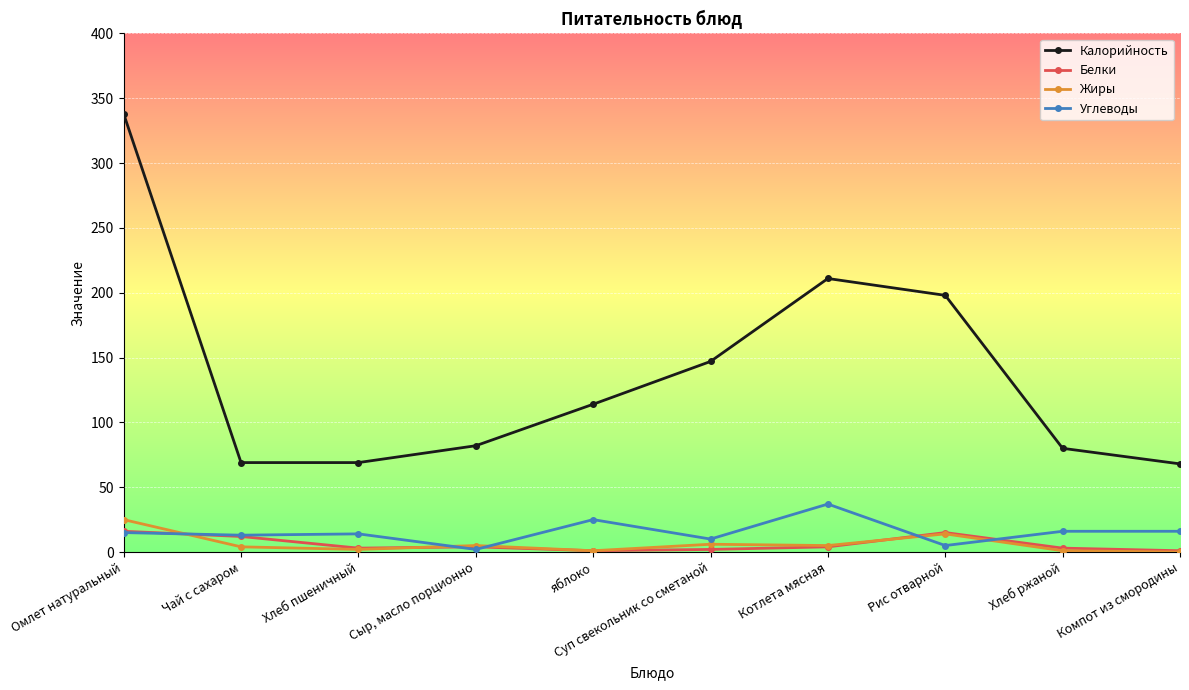

True or false: Калорийность has more than 1 interior local peaks.

False